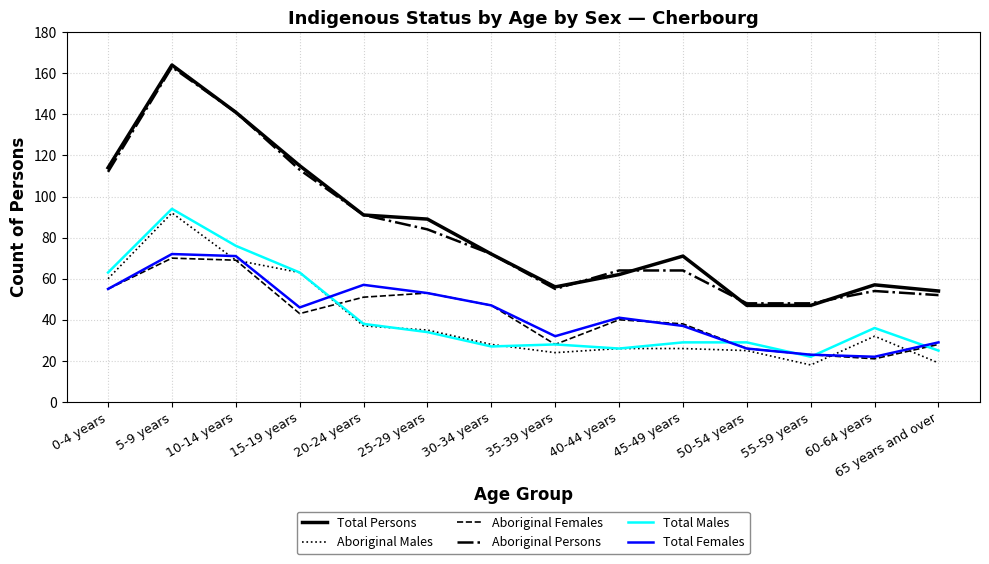

True or false: Total Females and Aboriginal Persons intersect in this chart.

False